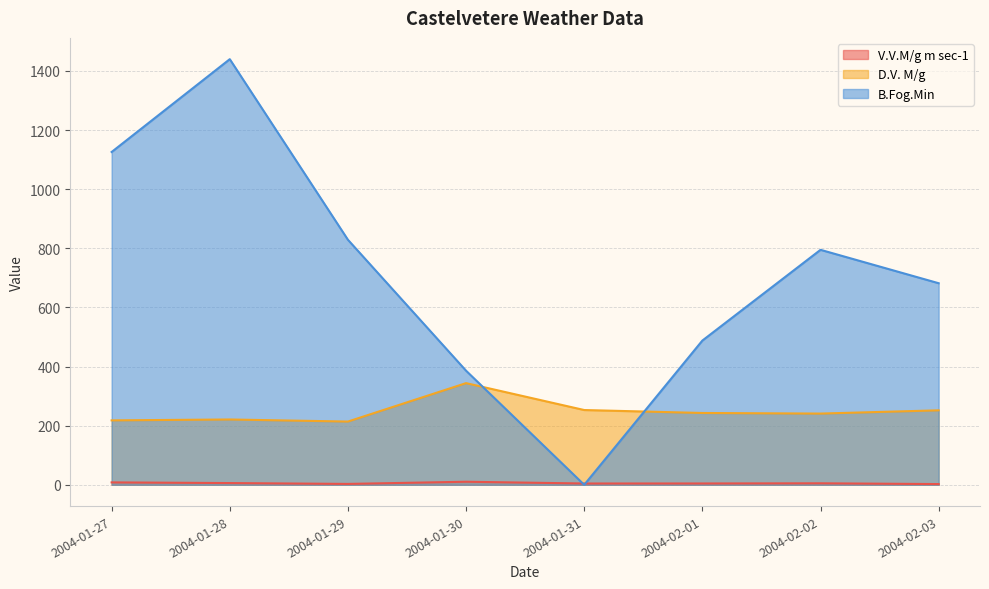

Reading right to left, extract all data points from this chart.

V.V.M/g m sec-1: 2.5	5.1	4.5	4.4	10.4	3.0	5.9	8.2
D.V. M/g: 252.0	241.0	243.0	253.0	344.0	214.0	221.0	218.0
B.Fog.Min: 682.0	795.0	488.0	0.0	386.0	829.0	1440.0	1126.0